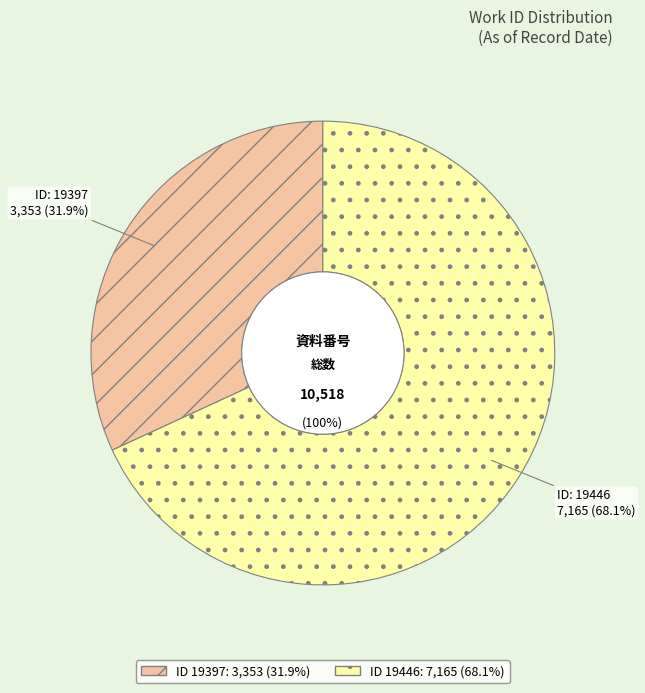

Does 19446 account for over 50% of the chart?

Yes